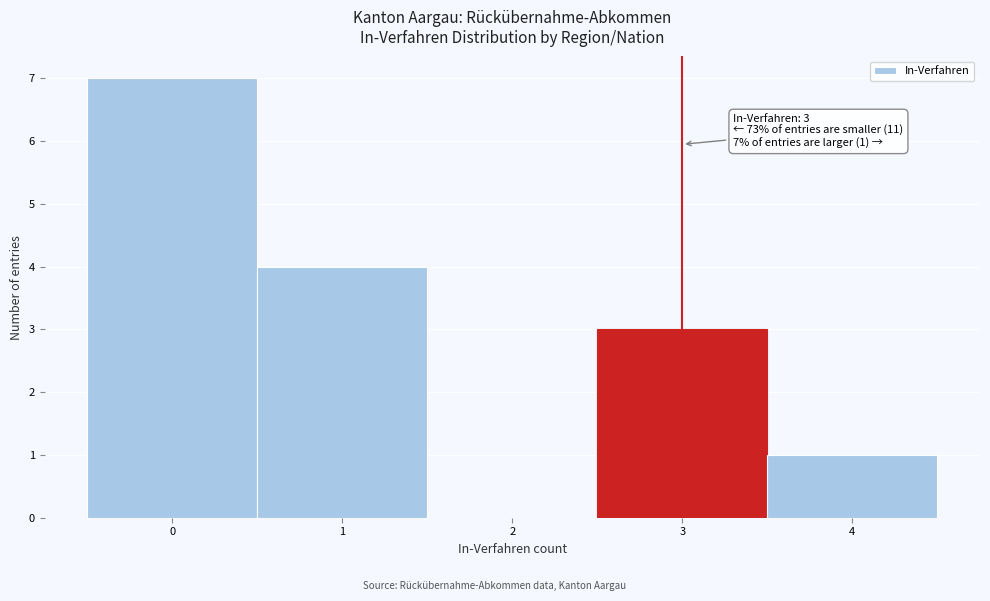

Which range on the x-axis has the tallest bar?

-0.5 to 0.5